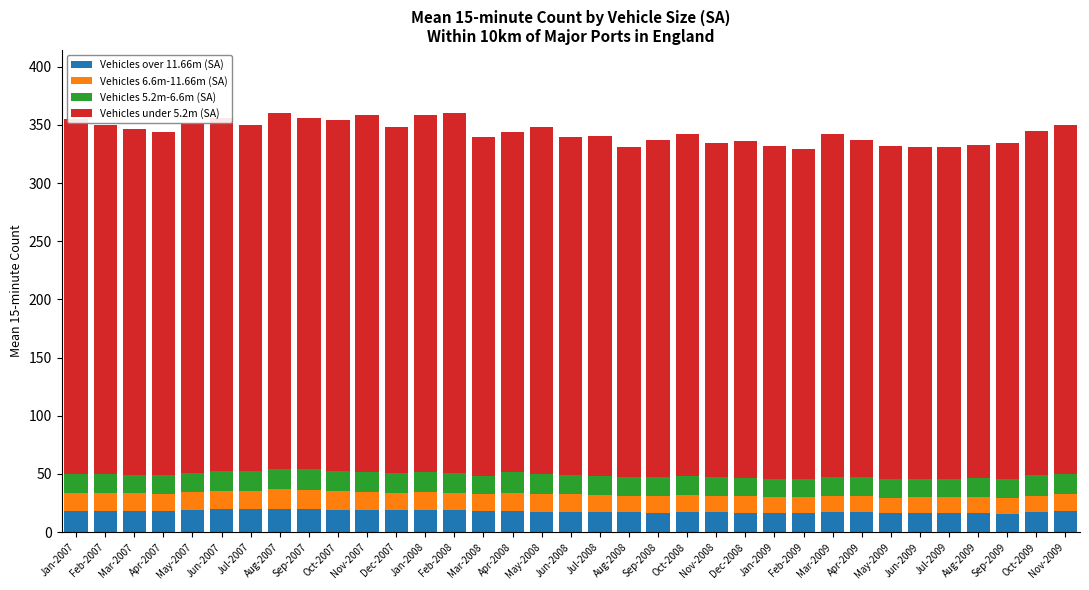

The value of Vehicles over 11.66m (SA) at Feb-2008 is 18.6. True or false?

True